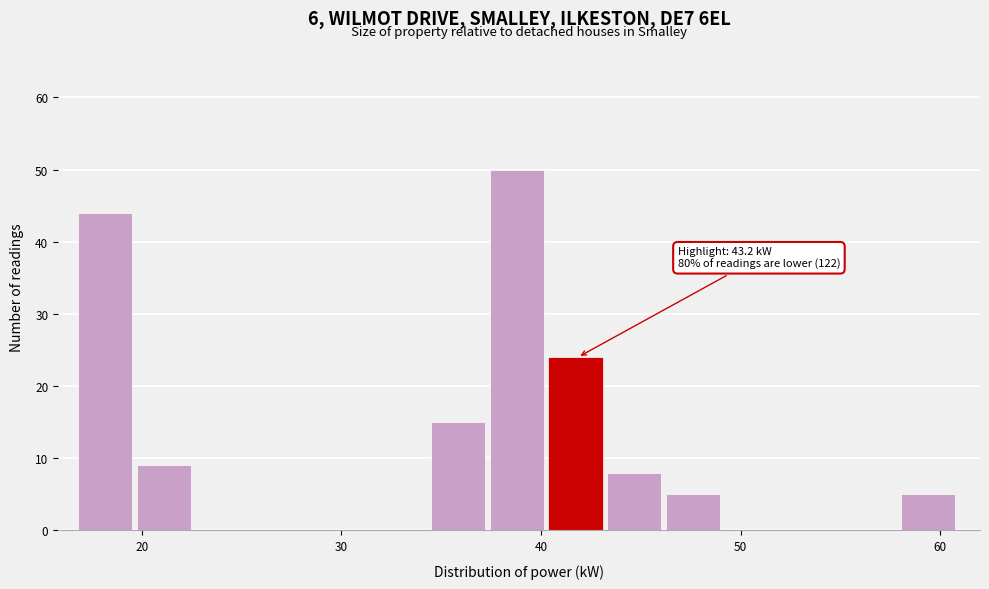

Read against the x-axis, roughly where is the centre of the tallest bar?

39